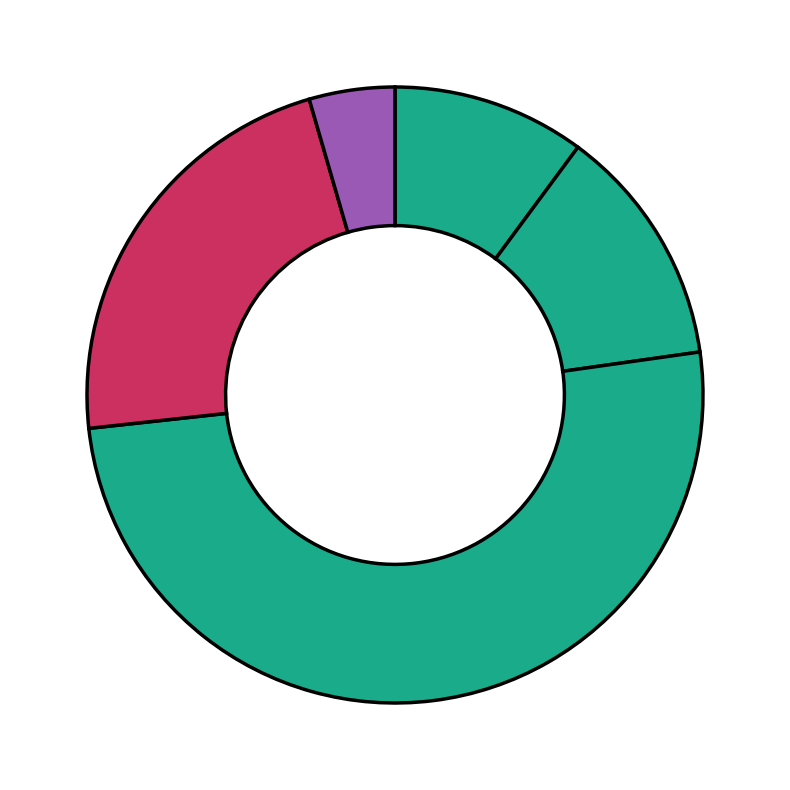

How many slices are in this pie chart?

5